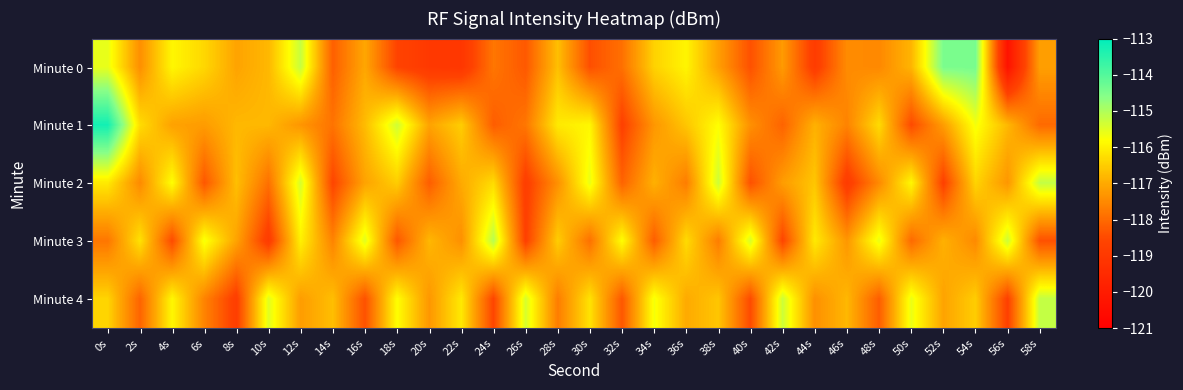

Which has a higher value, 58s or 54s?

54s